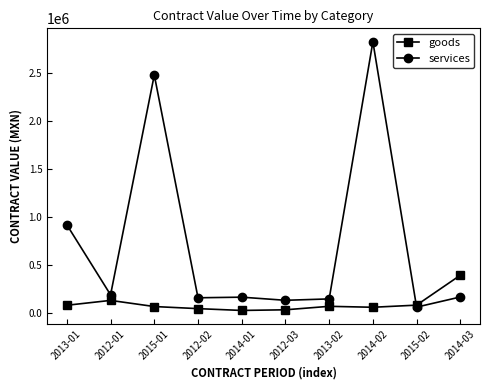

What is the label of the 8th point from the left?

2014-02